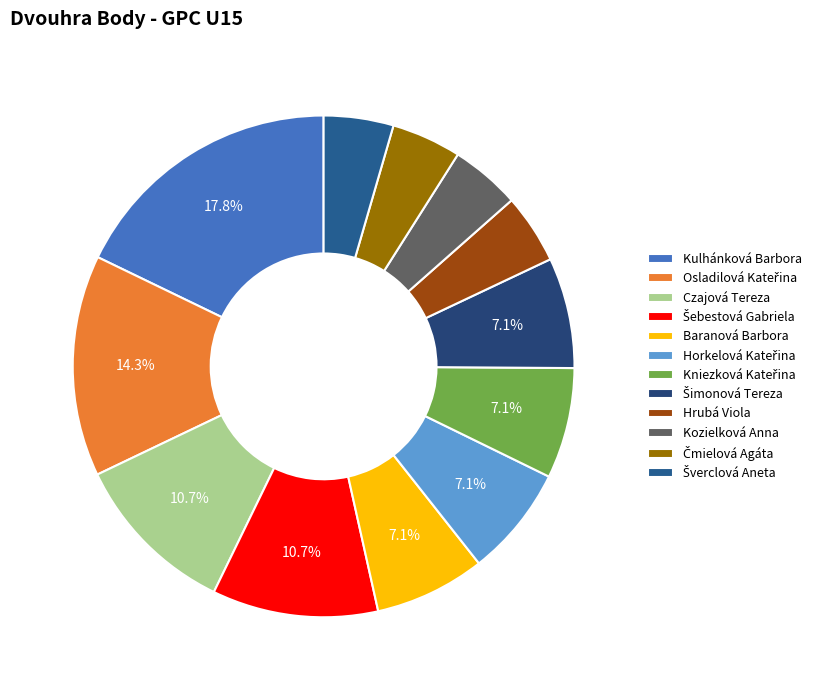

To the nearest percent, what is the difference between the largest and smallest slice percentages?

13%